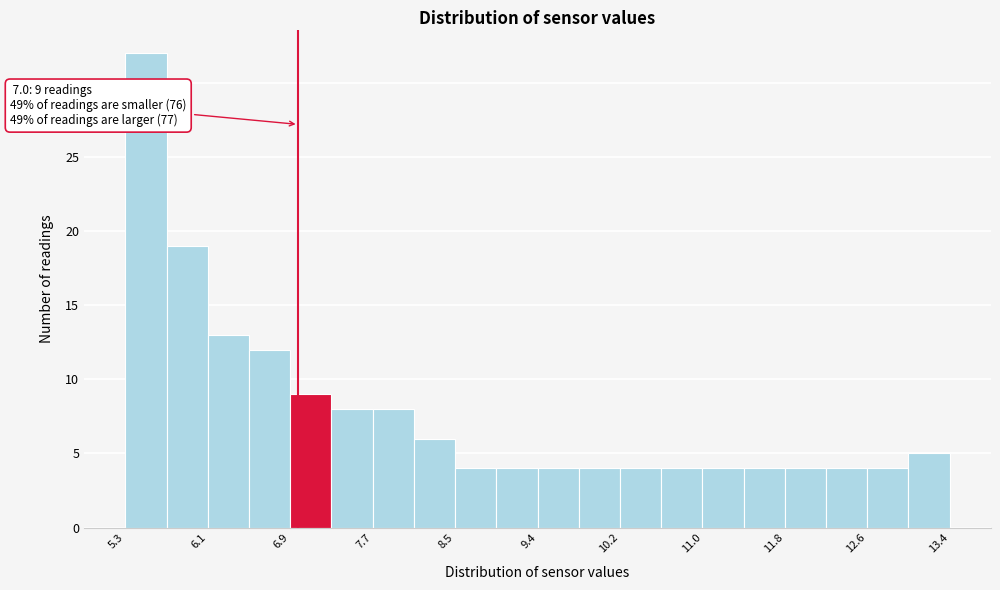

Which range on the x-axis has the tallest bar?

5.3 to 5.7